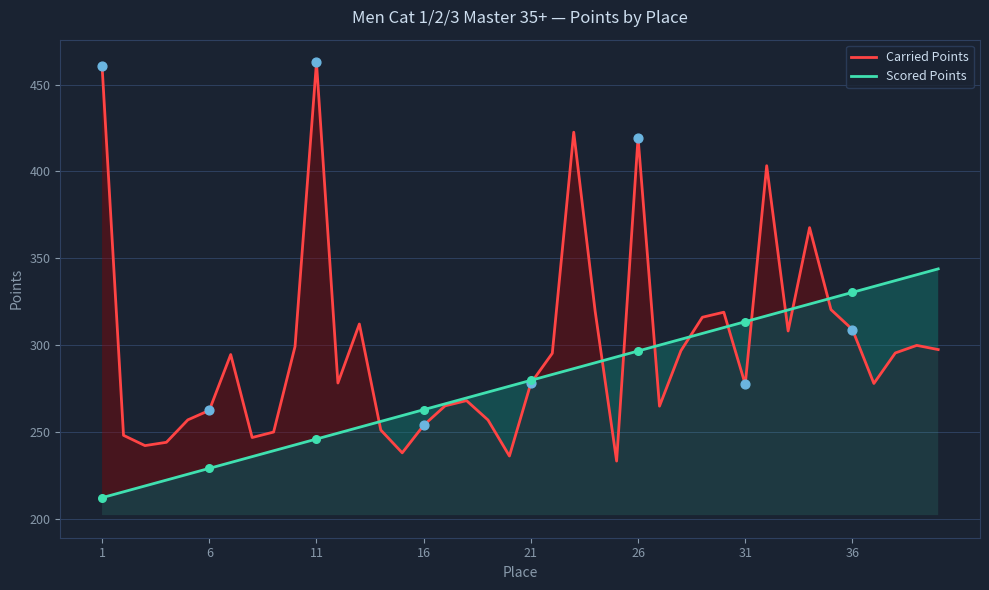

Which series has the largest total across all categories?

Carried Points